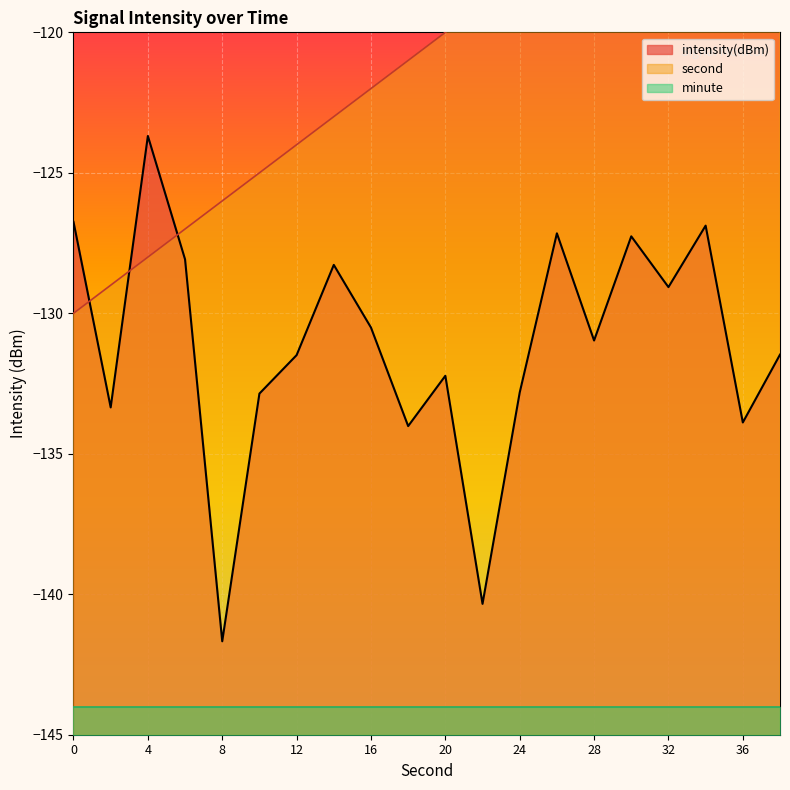

True or false: second has more than 1 interior local peaks.

False